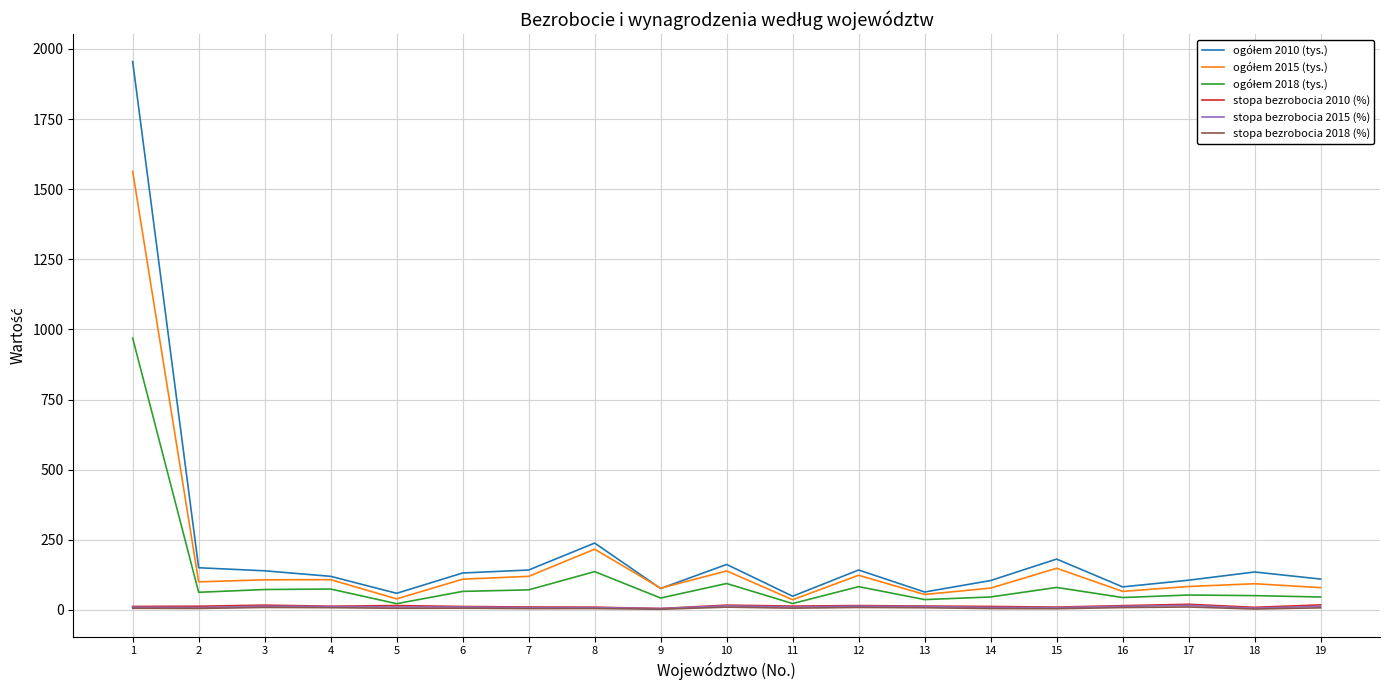

What is the maximum value shown in the chart?

1954.7